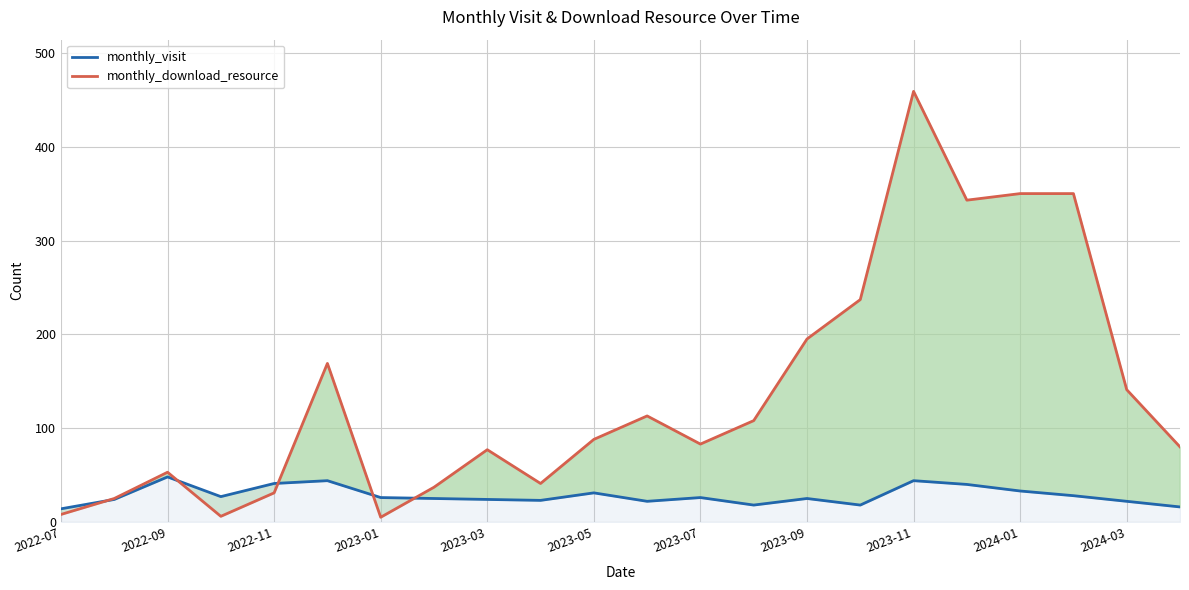

What are all the series names shown in the legend?

monthly_visit, monthly_download_resource